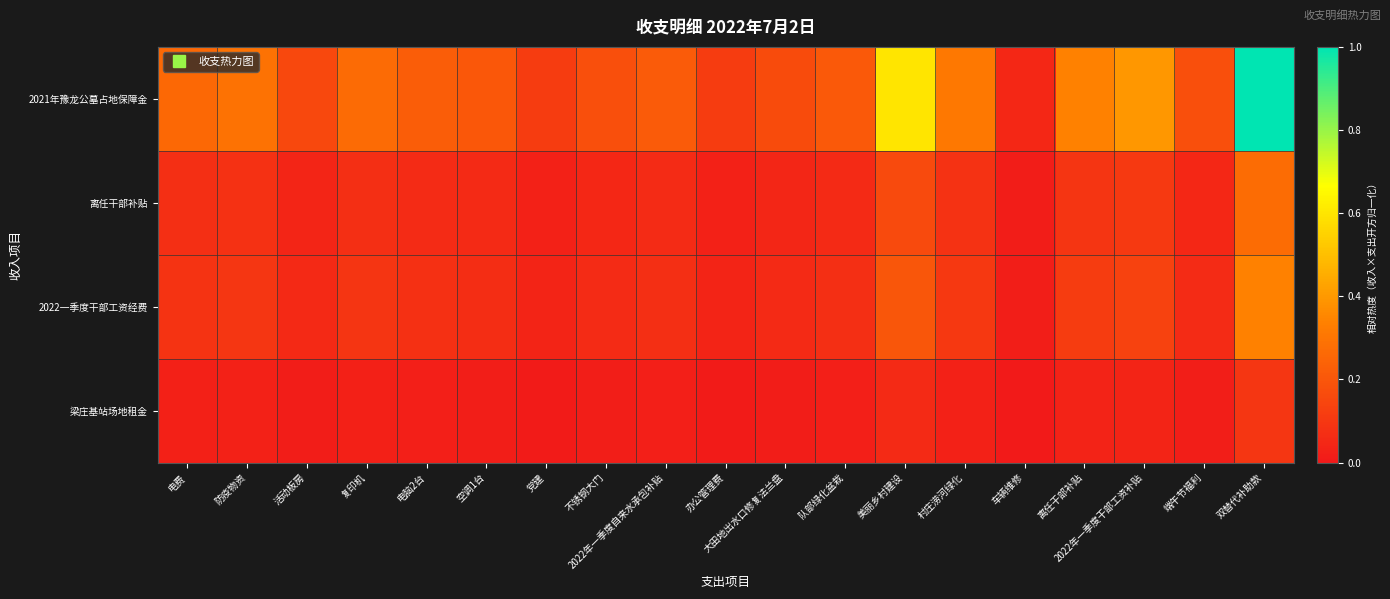

At how many categories does at least one series exceed 0?

19